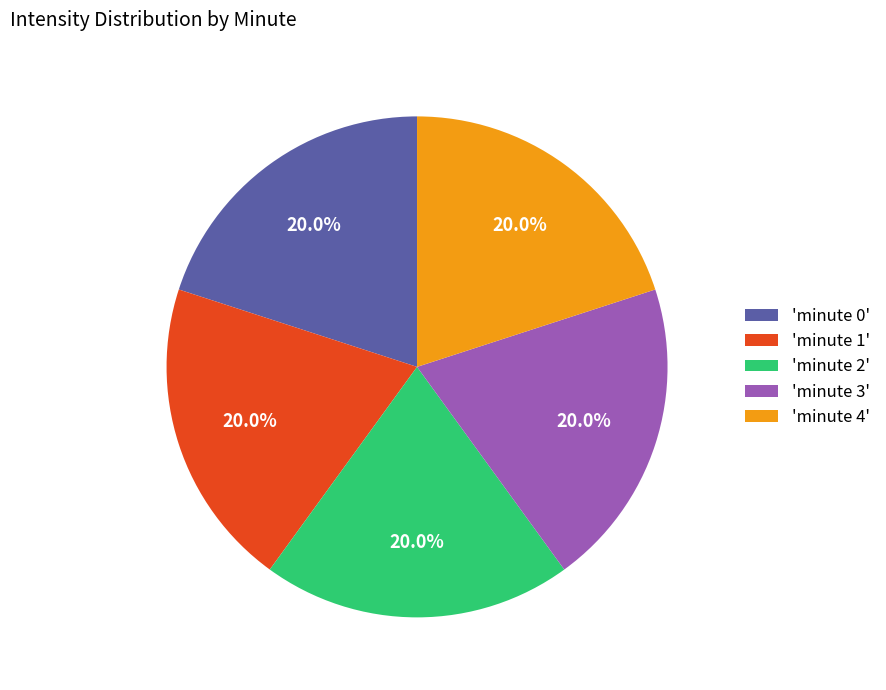

What is the total percentage of 'minute 4' and 'minute 1'?

40.0%